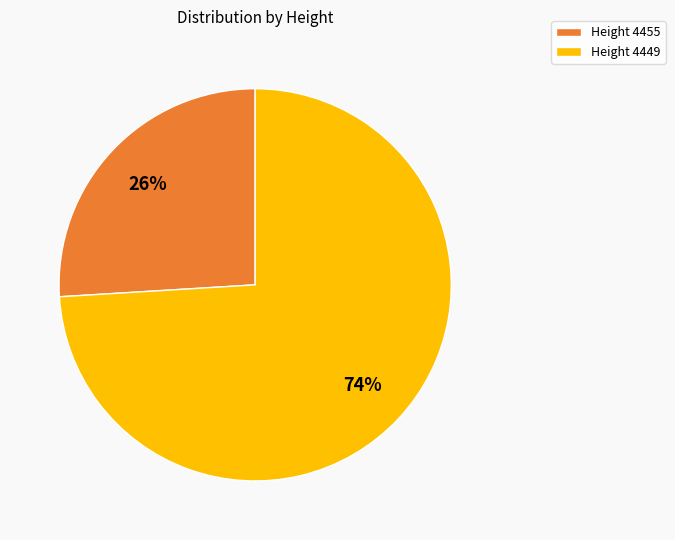

What is the smallest slice in the pie chart?

Height 4455